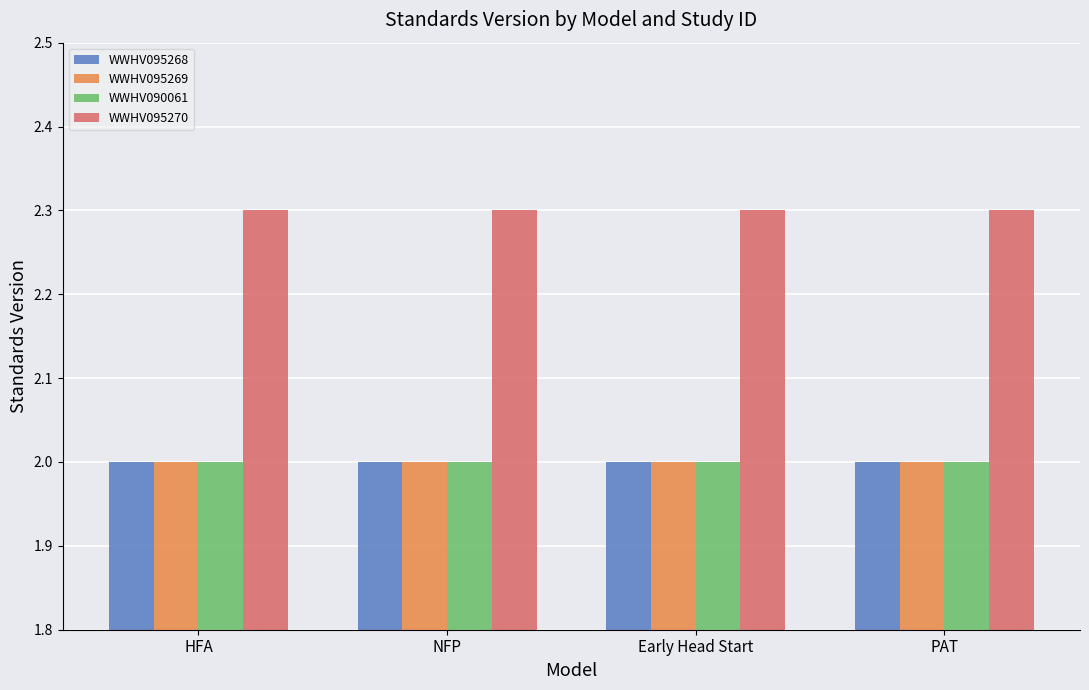

Does the chart contain any negative values?

No